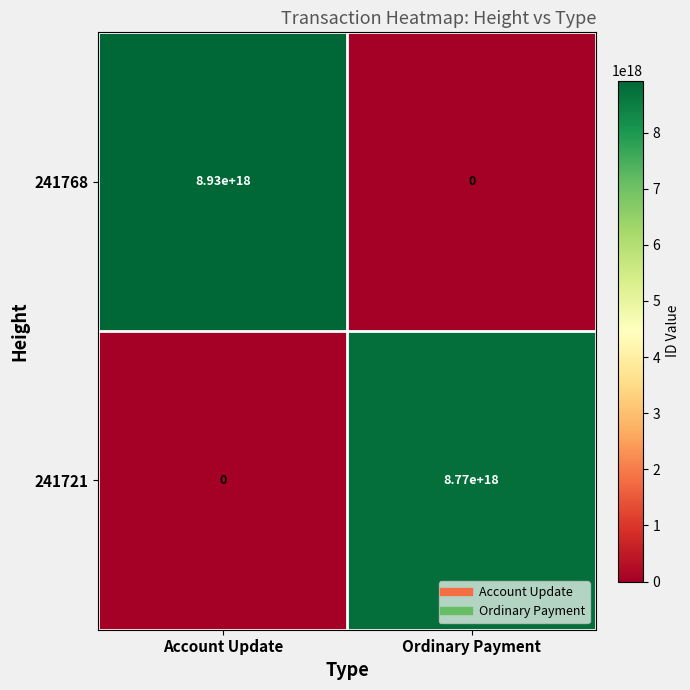

At how many categories does at least one series exceed 5855102302299227136?

2